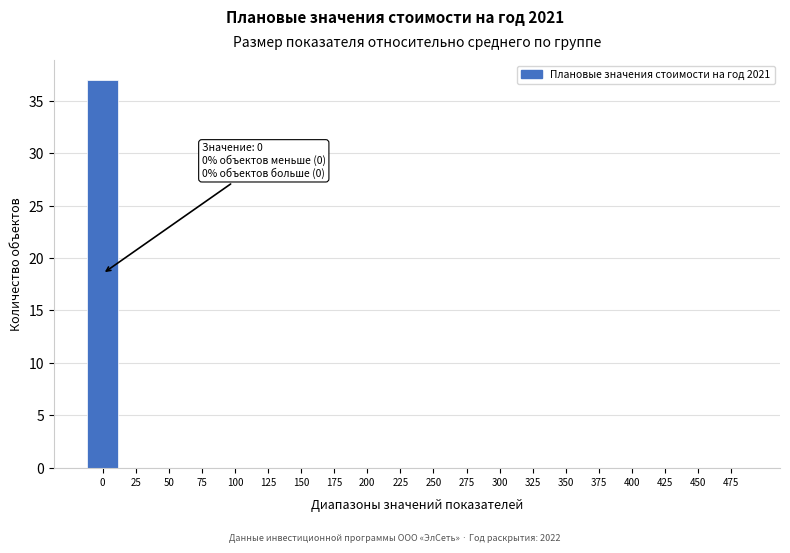

Reading left to right, list all the values displayed in this chart.

0=37	25=0	50=0	75=0	100=0	125=0	150=0	175=0	200=0	225=0	250=0	275=0	300=0	325=0	350=0	375=0	400=0	425=0	450=0	475=0